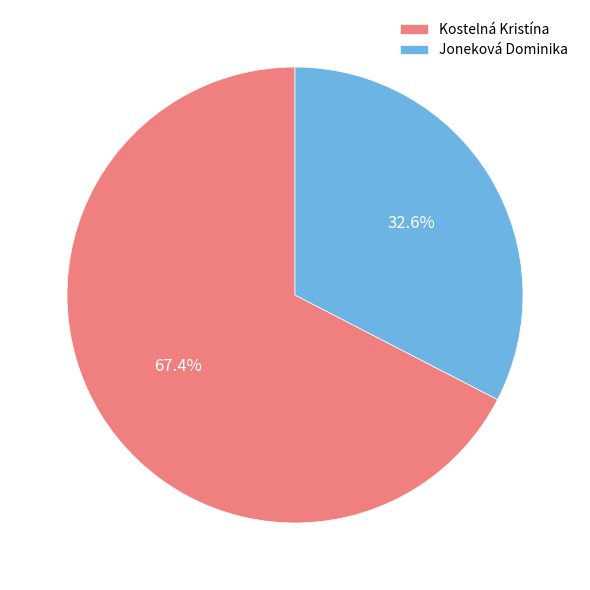

Rank the categories by value from lowest to highest.

Joneková Dominika, Kostelná Kristína